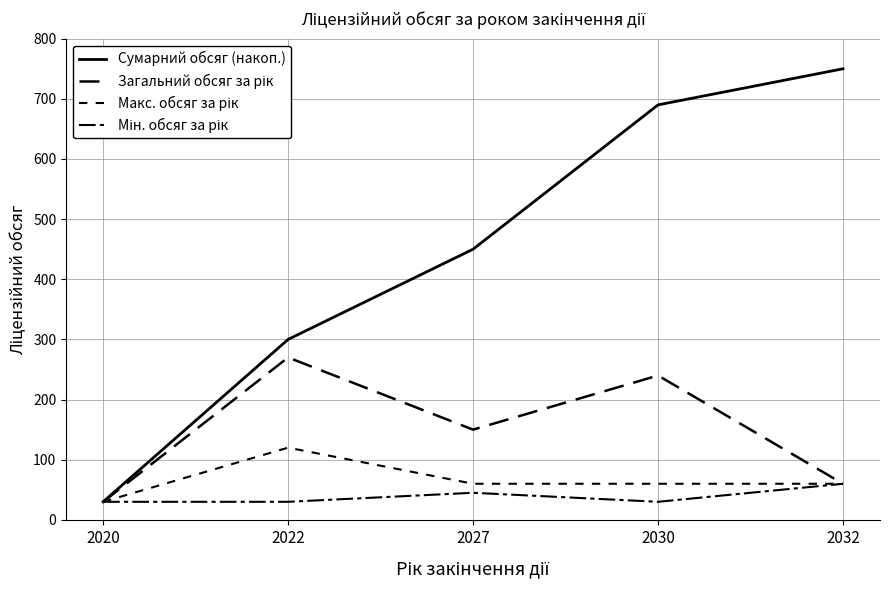

Reading right to left, what are all the values shown in this chart?

Сумарний обсяг (накоп.): 2032=750	2030=690	2027=450	2022=300	2020=30
Загальний обсяг за рік: 2032=60	2030=240	2027=150	2022=270	2020=30
Макс. обсяг за рік: 2032=60	2030=60	2027=60	2022=120	2020=30
Мін. обсяг за рік: 2032=60	2030=30	2027=45	2022=30	2020=30